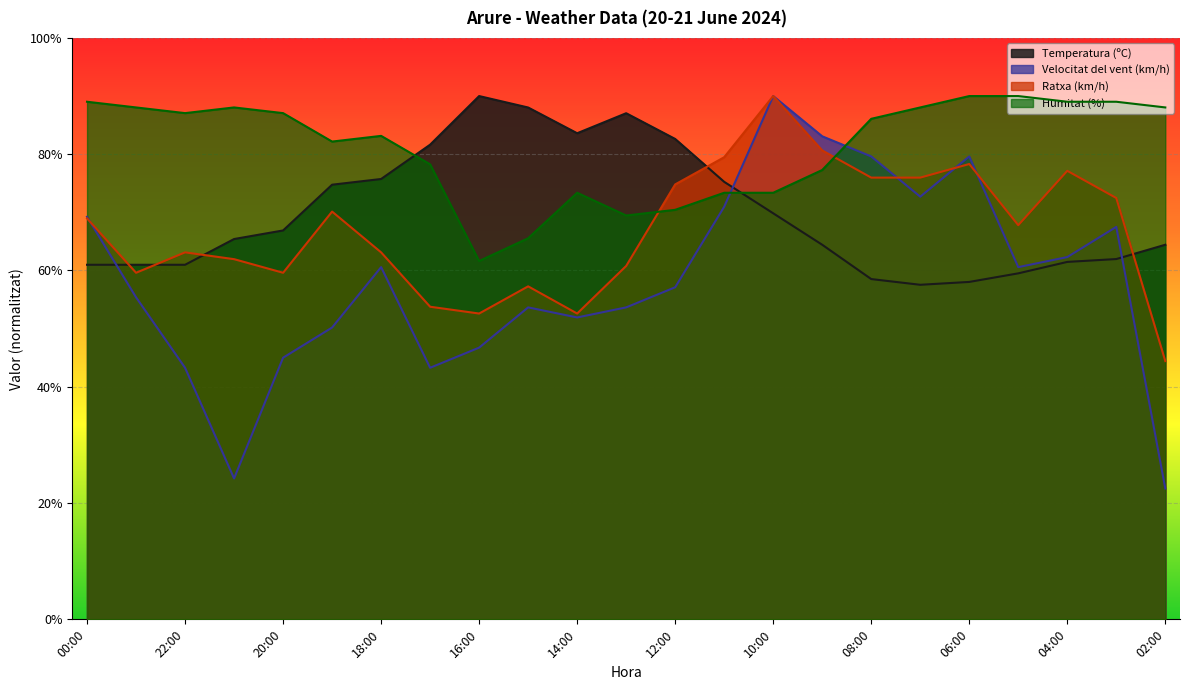

Reading left to right, extract all data points from this chart.

Temperatura (ºC): 00:00=61.0	23:00=61.0	22:00=61.0	21:00=65.4	20:00=66.9	19:00=74.8	18:00=75.7	17:00=81.6	16:00=90.0	15:00=88.0	14:00=83.6	13:00=87.0	12:00=82.6	11:00=75.2	10:00=69.8	09:00=64.4	08:00=58.5	07:00=57.5	06:00=58.0	05:00=59.5	04:00=61.5	03:00=62.0	02:00=64.4
Velocitat del vent (km/h): 00:00=69.2	23:00=55.4	22:00=43.3	21:00=24.2	20:00=45.0	19:00=50.2	18:00=60.6	17:00=43.3	16:00=46.7	15:00=53.7	14:00=51.9	13:00=53.7	12:00=57.1	11:00=71.0	10:00=90.0	09:00=83.1	08:00=79.6	07:00=72.7	06:00=79.6	05:00=60.6	04:00=62.3	03:00=67.5	02:00=22.5
Ratxa (km/h): 00:00=69.0	23:00=59.6	22:00=63.1	21:00=61.9	20:00=59.6	19:00=70.1	18:00=63.1	17:00=53.8	16:00=52.6	15:00=57.3	14:00=52.6	13:00=60.8	12:00=74.8	11:00=79.5	10:00=90.0	09:00=80.6	08:00=76.0	07:00=76.0	06:00=78.3	05:00=67.8	04:00=77.1	03:00=72.5	02:00=44.4
Humitat (%): 00:00=89.0	23:00=88.0	22:00=87.1	21:00=88.0	20:00=87.1	19:00=82.2	18:00=83.2	17:00=78.3	16:00=61.6	15:00=65.5	14:00=73.4	13:00=69.5	12:00=70.4	11:00=73.4	10:00=73.4	09:00=77.3	08:00=86.1	07:00=88.0	06:00=90.0	05:00=90.0	04:00=89.0	03:00=89.0	02:00=88.0